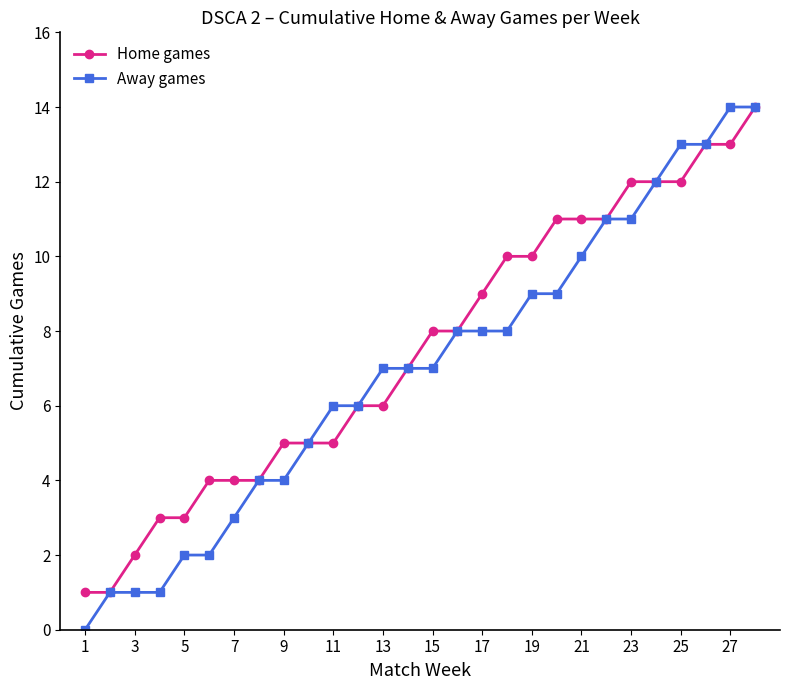

How many values in the Home games series are below 8?

14